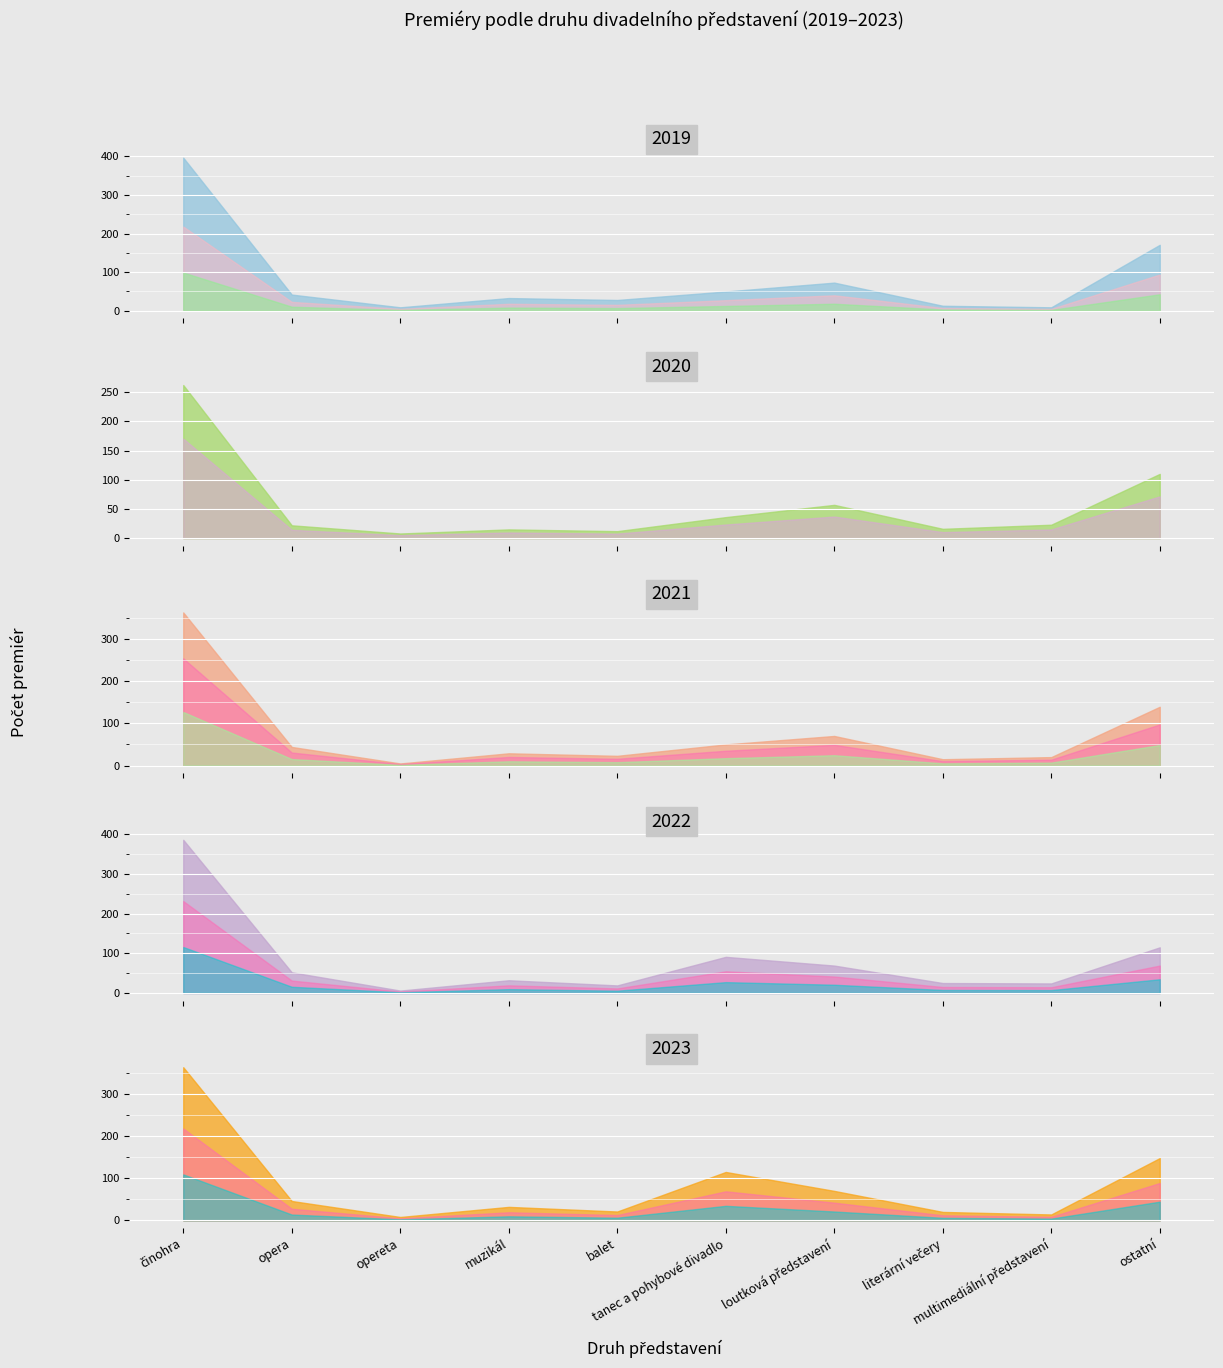

How many intersections are there between 2019 and 2020?

2